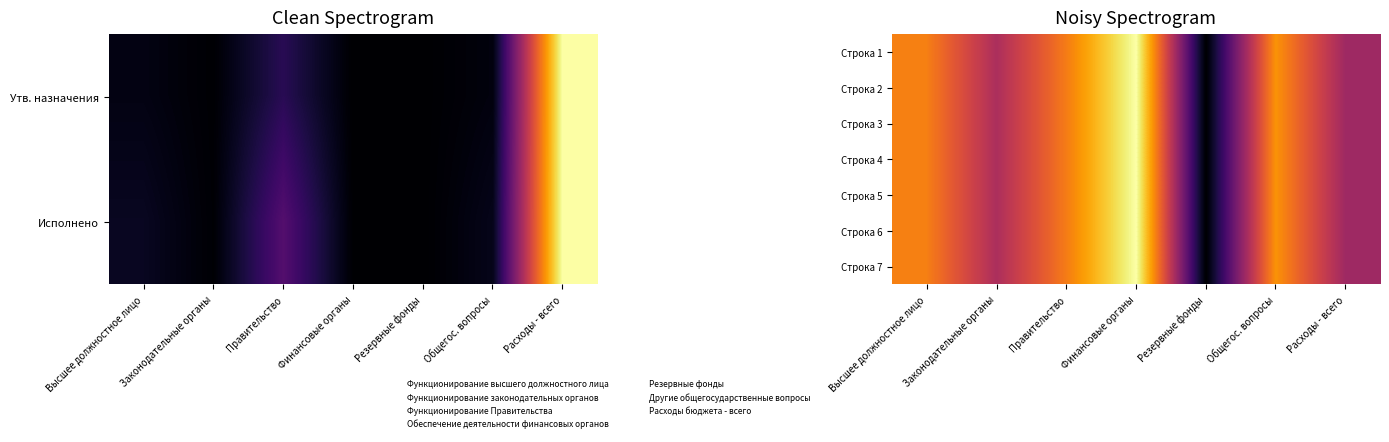

How many distinct data groups are displayed?

7